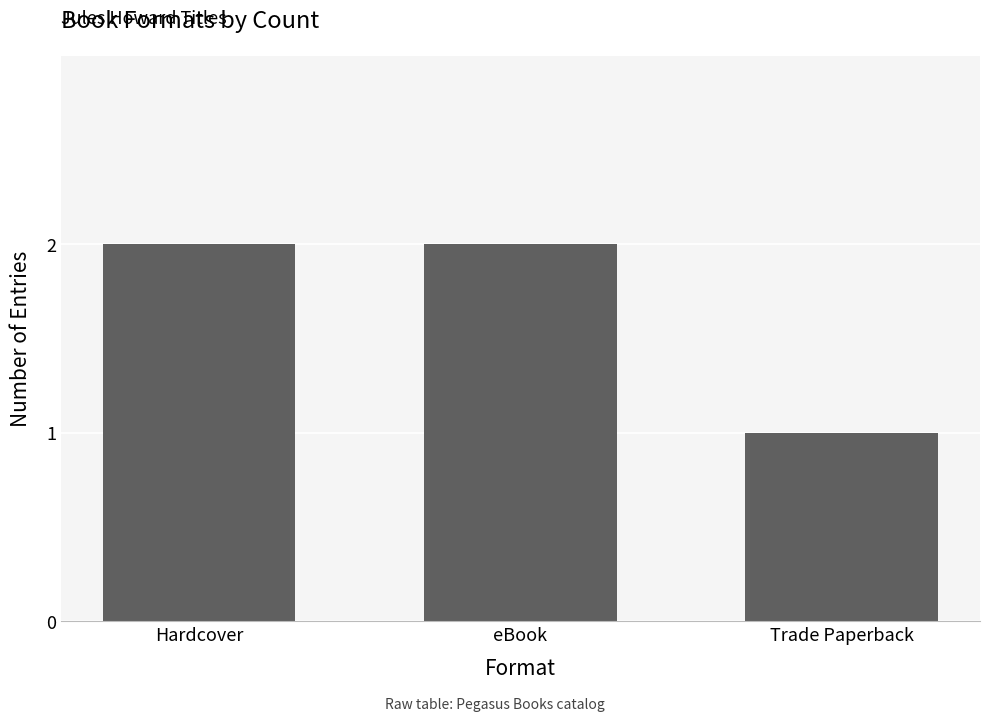

What is the value of the 1st bar from the left?

2